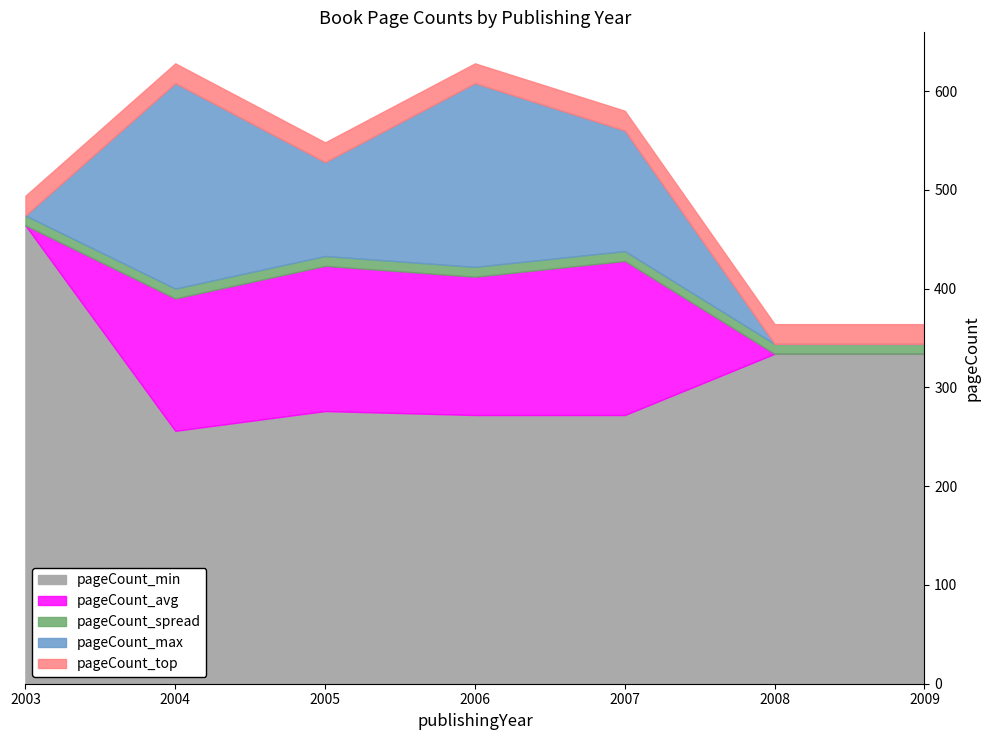

True or false: pageCount_spread and pageCount_min intersect in this chart.

True